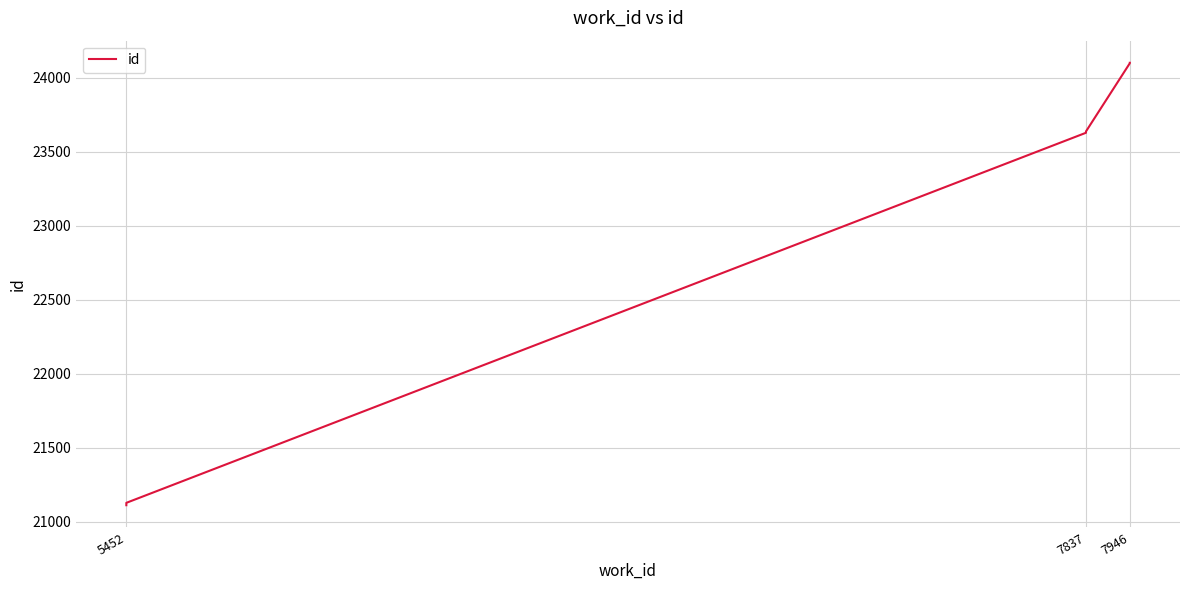

What is the difference between the maximum and minimum values?

2990